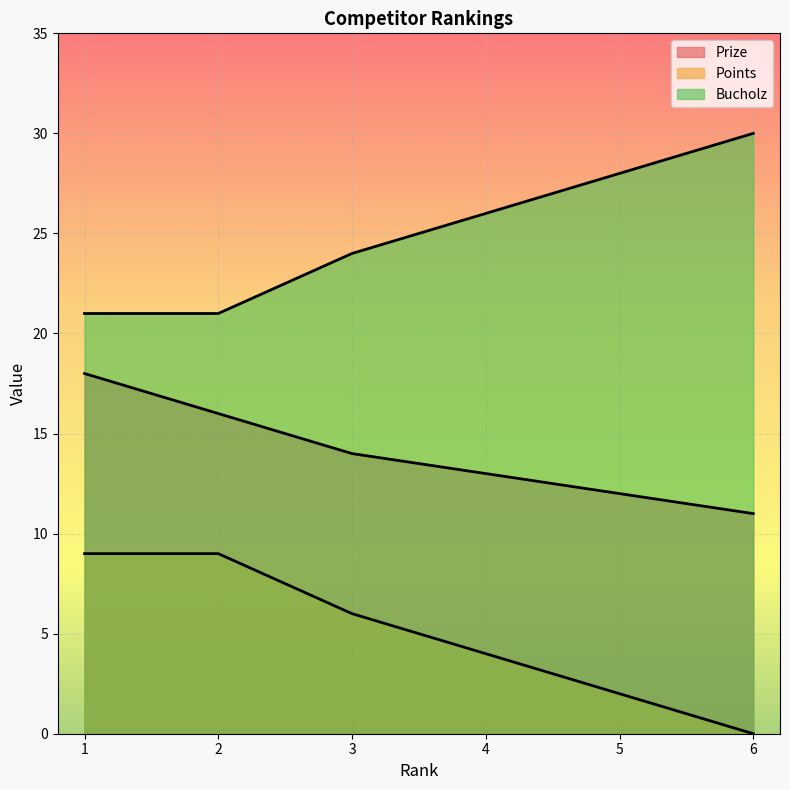

True or false: Points has more than 2 points higher than both neighbors.

False